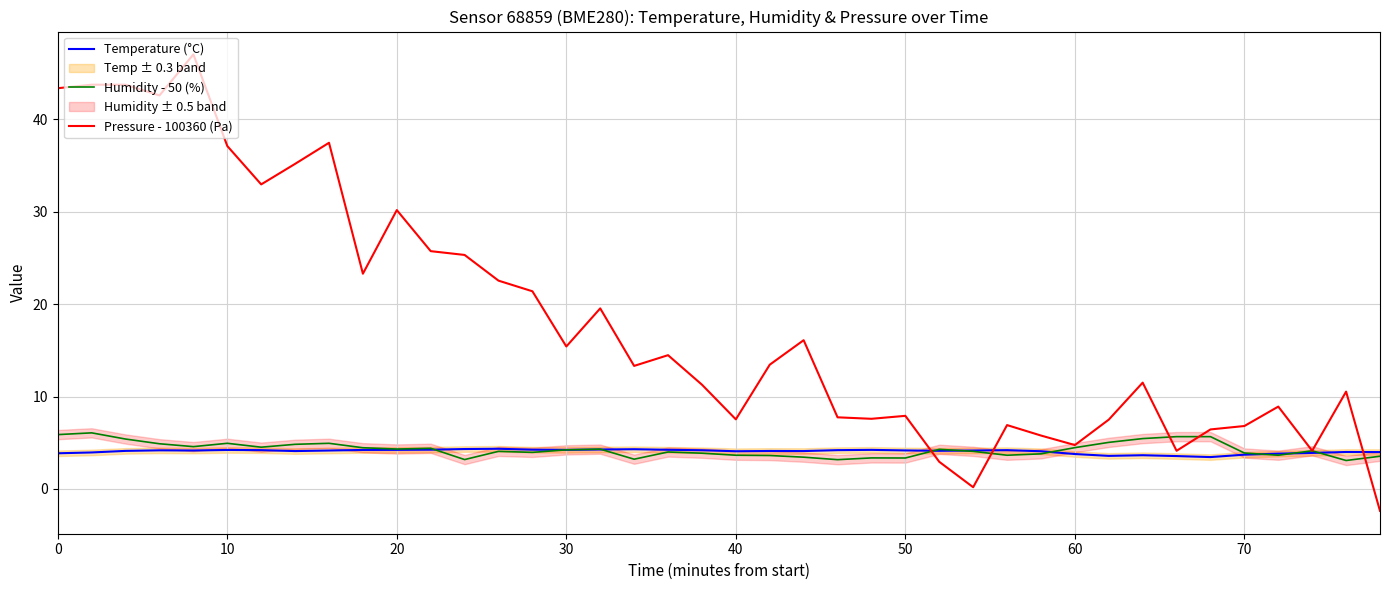

What is the average value of the Pressure - 100360 (Pa) series?

18.1